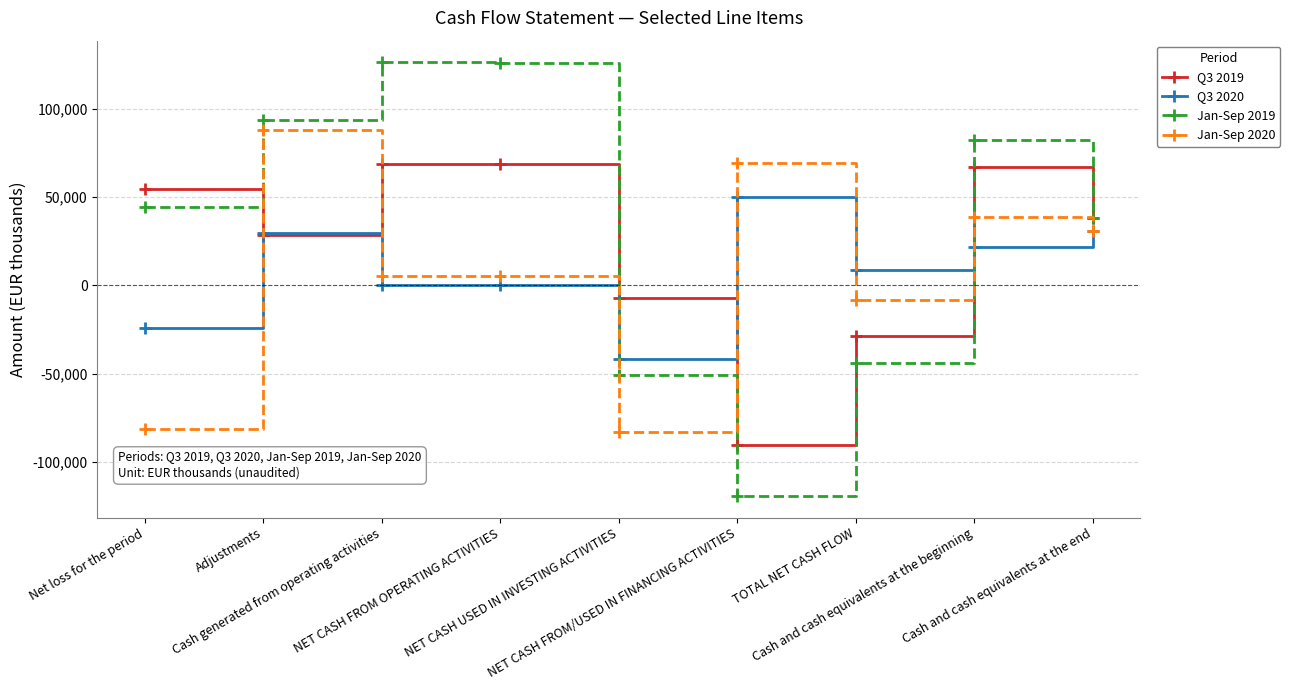

At which label is Jan-Sep 2019 closest to 3496?

Cash and cash equivalents at the end